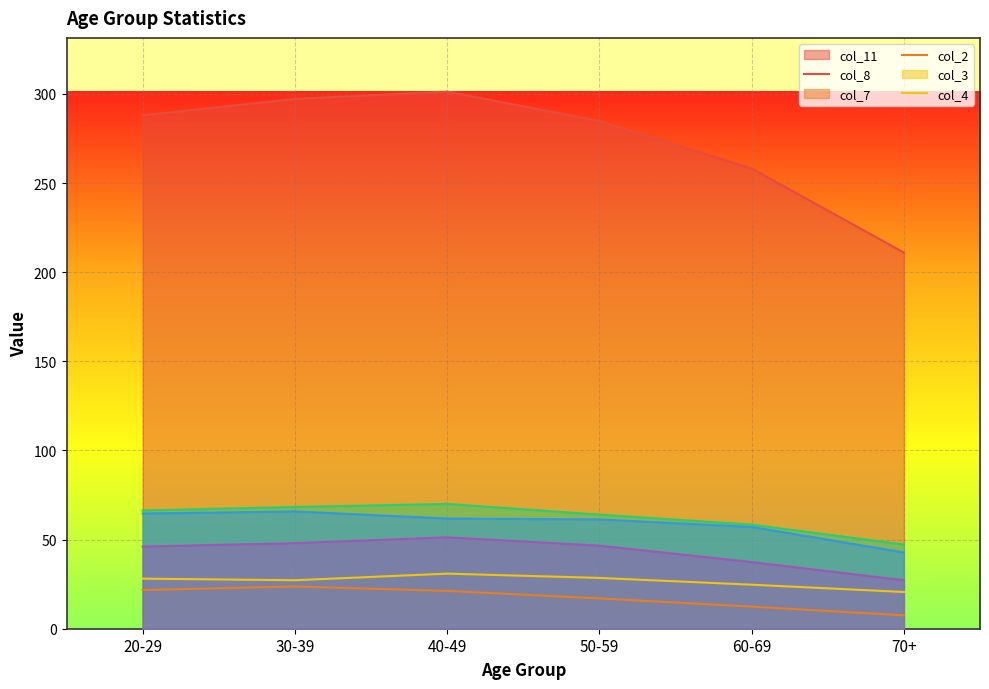

List the series in order of their peak value, lowest first.

col_8, col_7, col_4, col_3, col_2, col_11